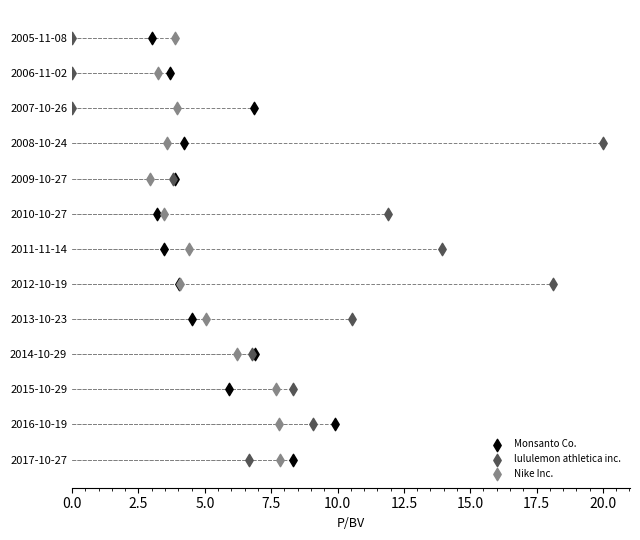

What are all the series names shown in the legend?

Monsanto Co., lululemon athletica inc., Nike Inc.